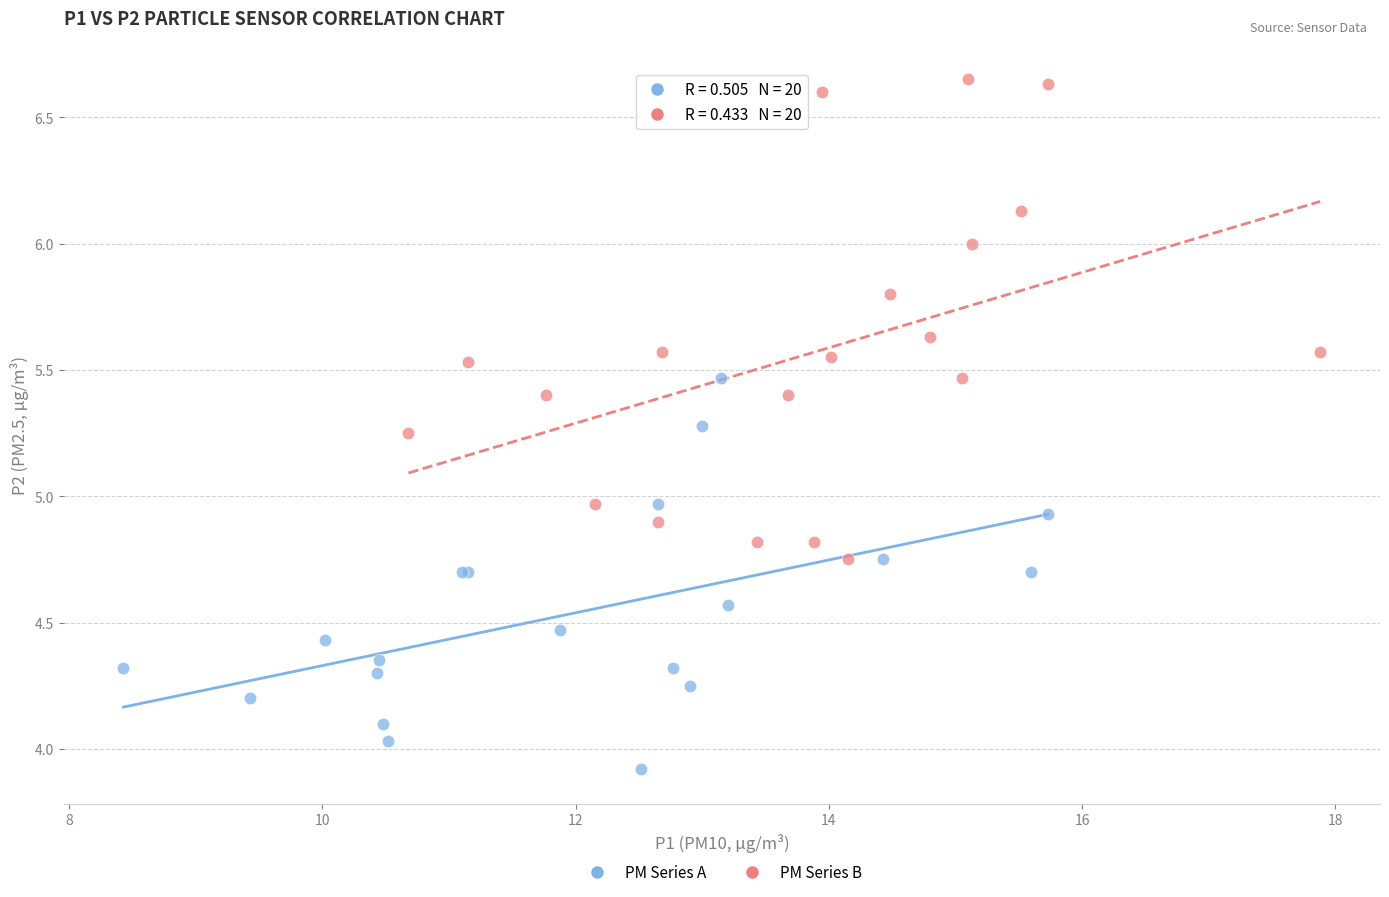

Which series has the widest spread of Y values?

PM Series B